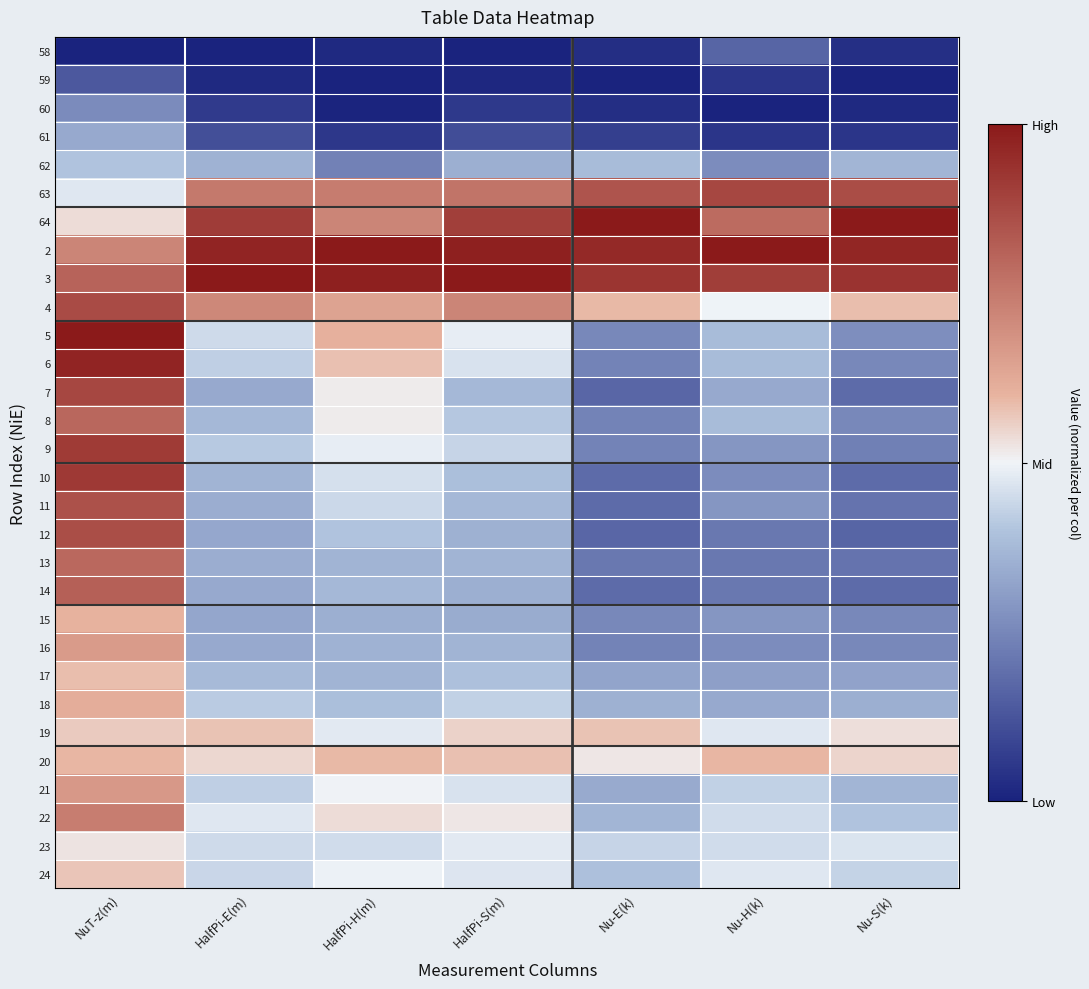

At which category is the sum across all series the highest?

NuT-z(m)